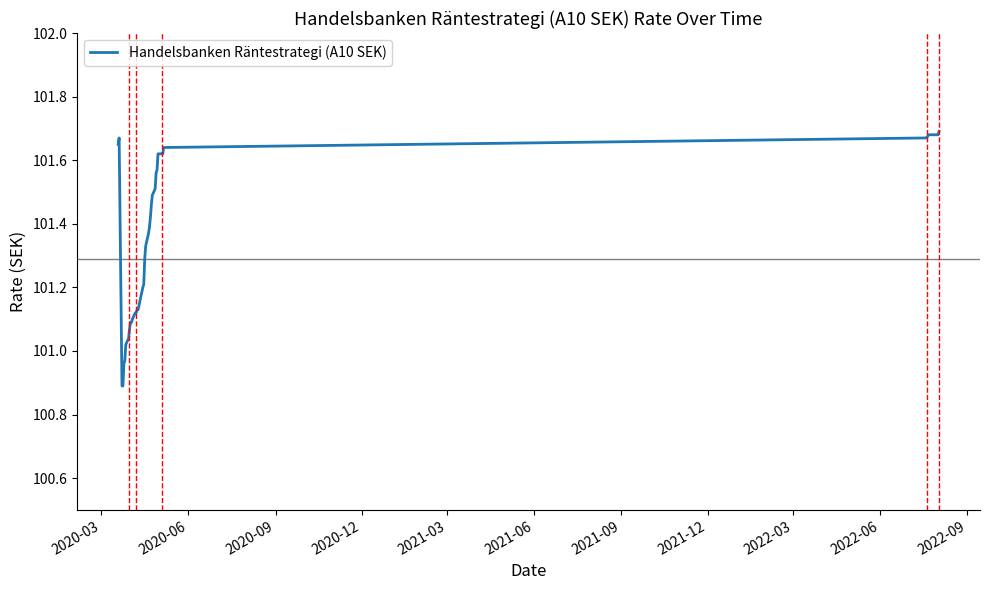

What is the smallest value displayed?

100.9